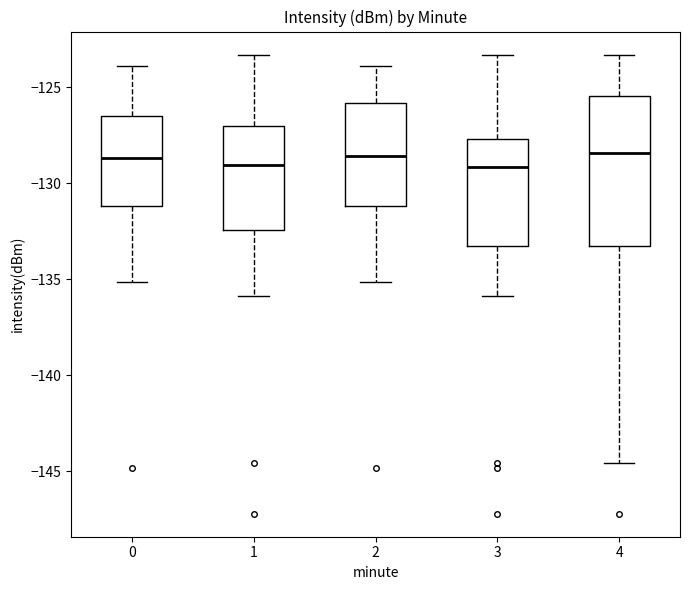

Which box is the tallest, from its lower edge to its upper edge?

4